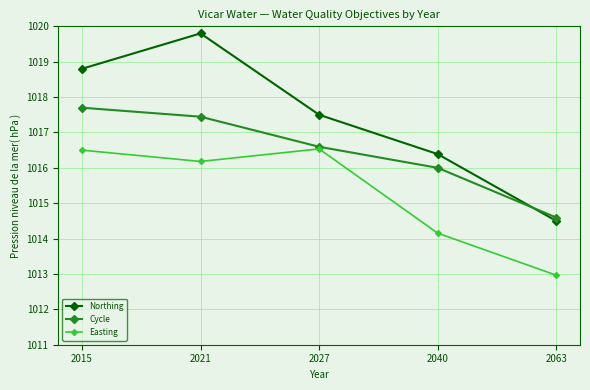

What is the difference between the maximum and second lowest values in the Easting series?

2.4